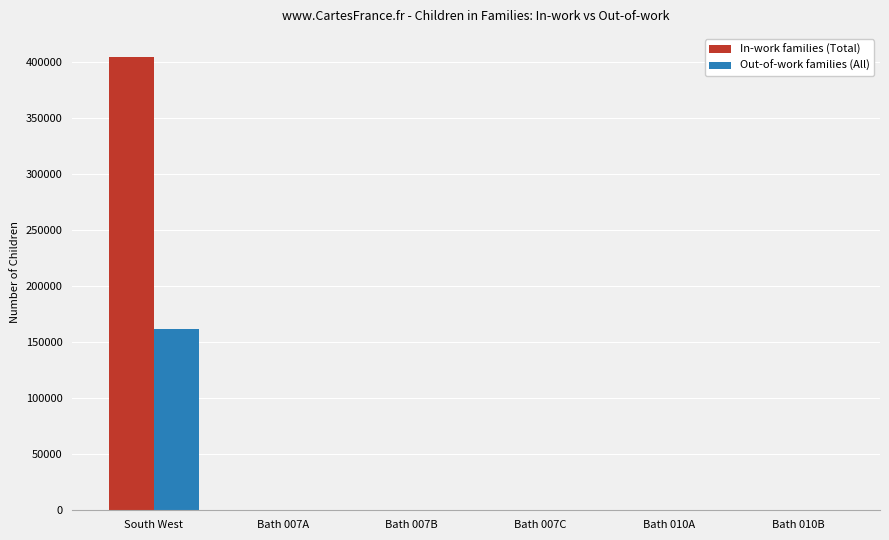

Which label corresponds to the largest value in the chart?

South West